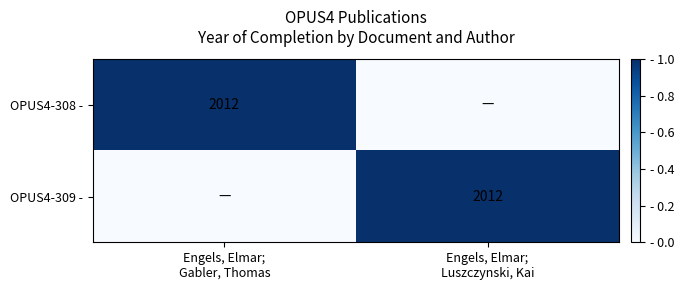

Is it true that OPUS4-309 - equals 1 at Engels, Elmar; Luszczynski, Kai?

True